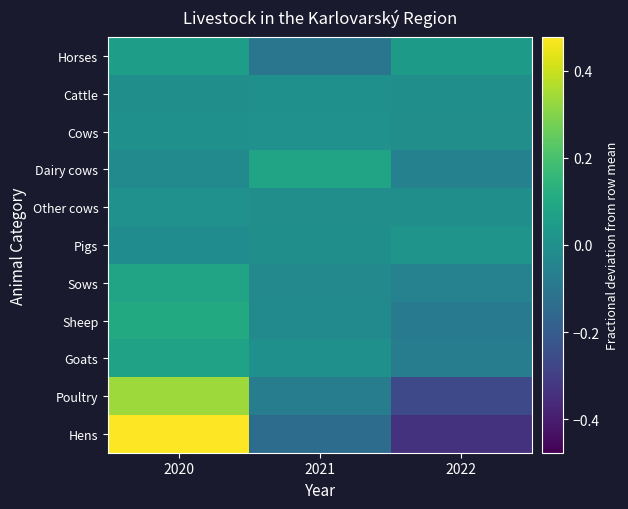

Count the number of data series in this chart.

11